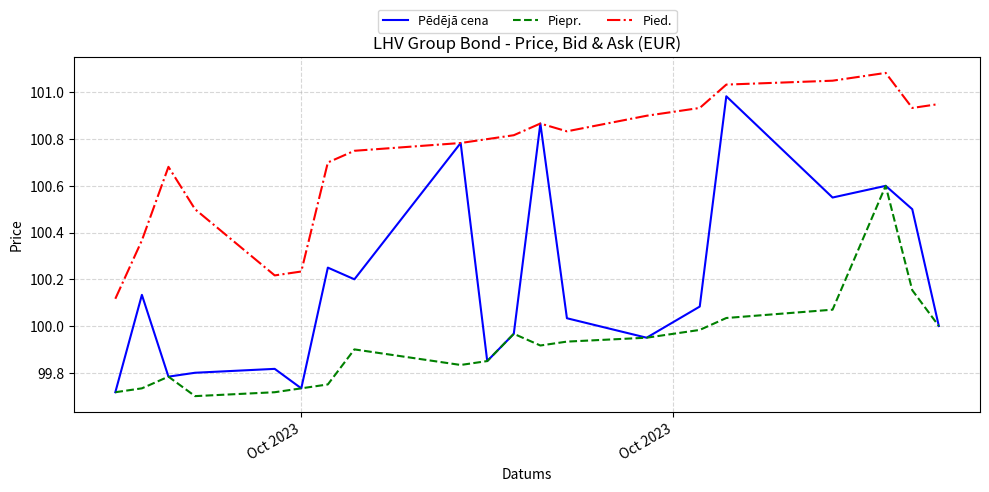

True or false: Pied. and Piepr. intersect in this chart.

False